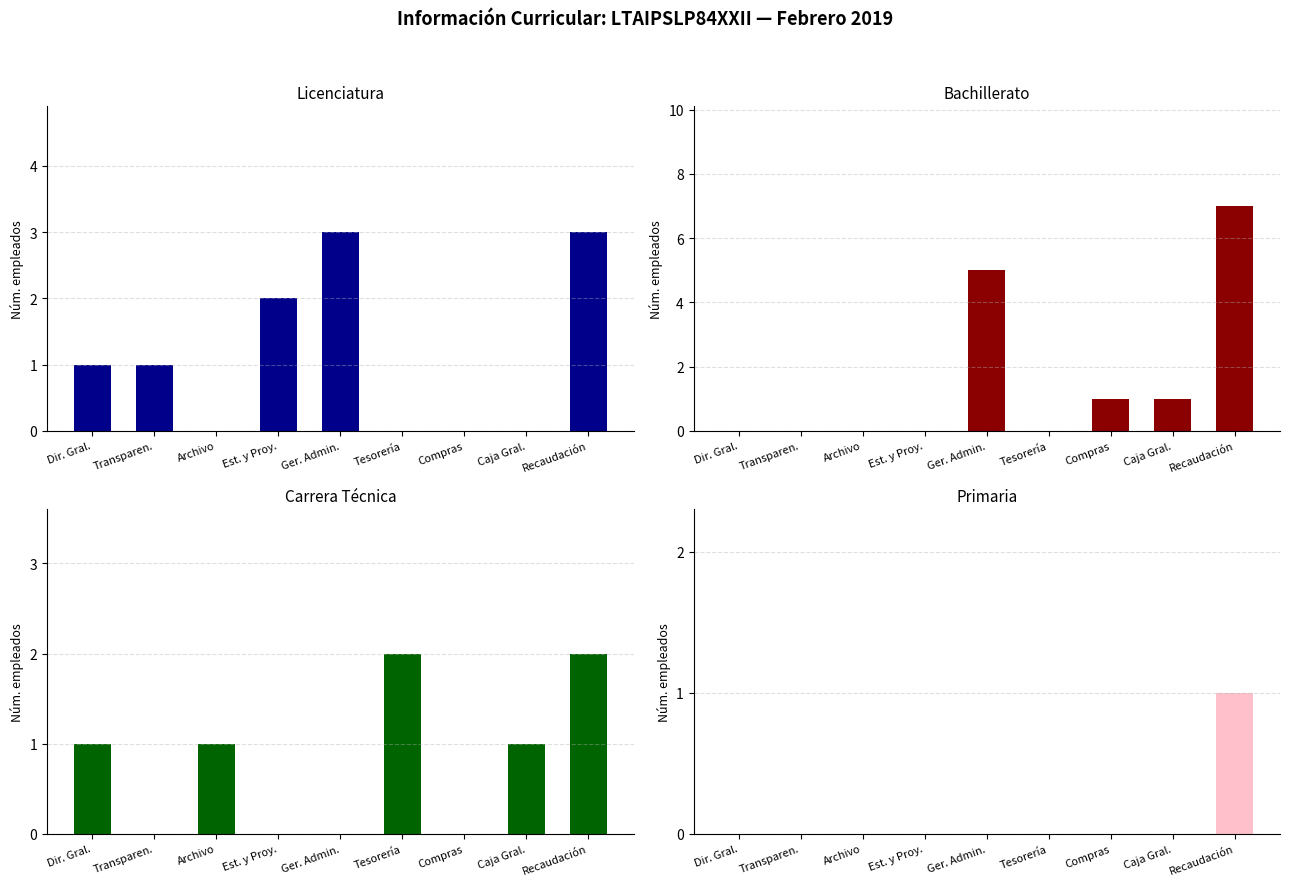

What is the maximum value shown in the chart?

7